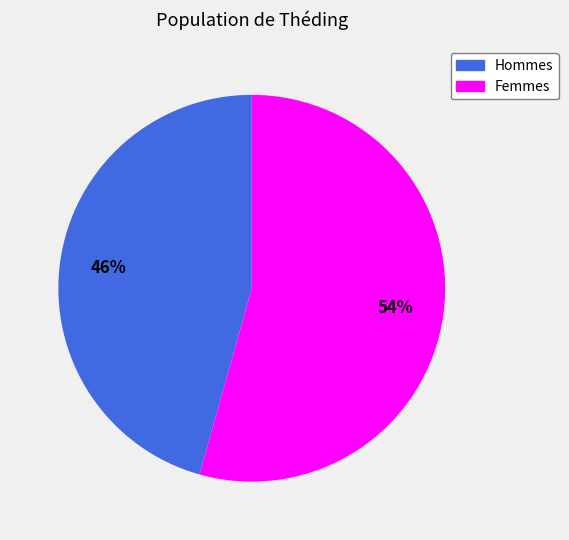

Does any single category account for the majority?

Yes